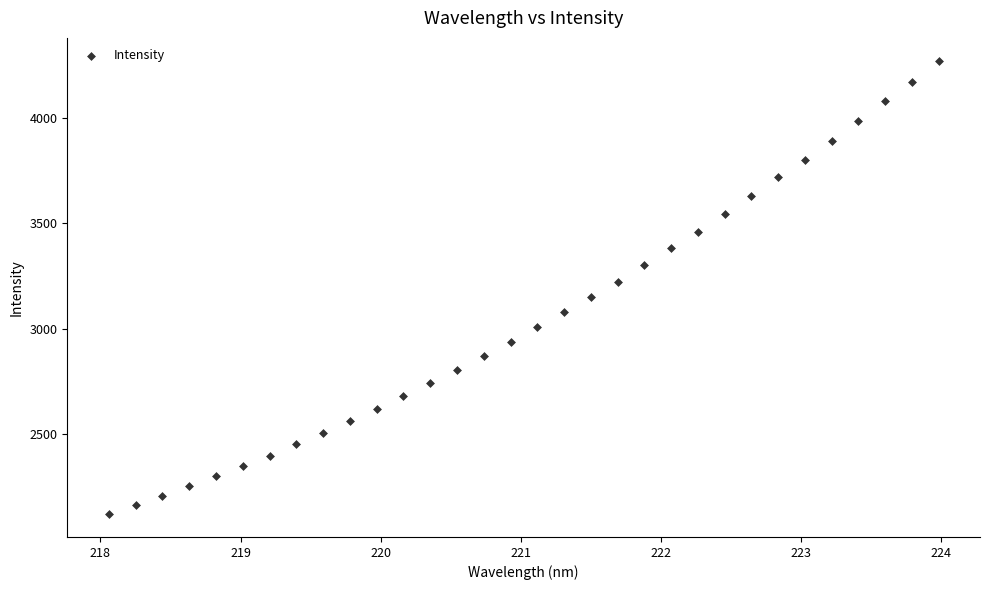

What is the range of X values (max minus min)?

5.9